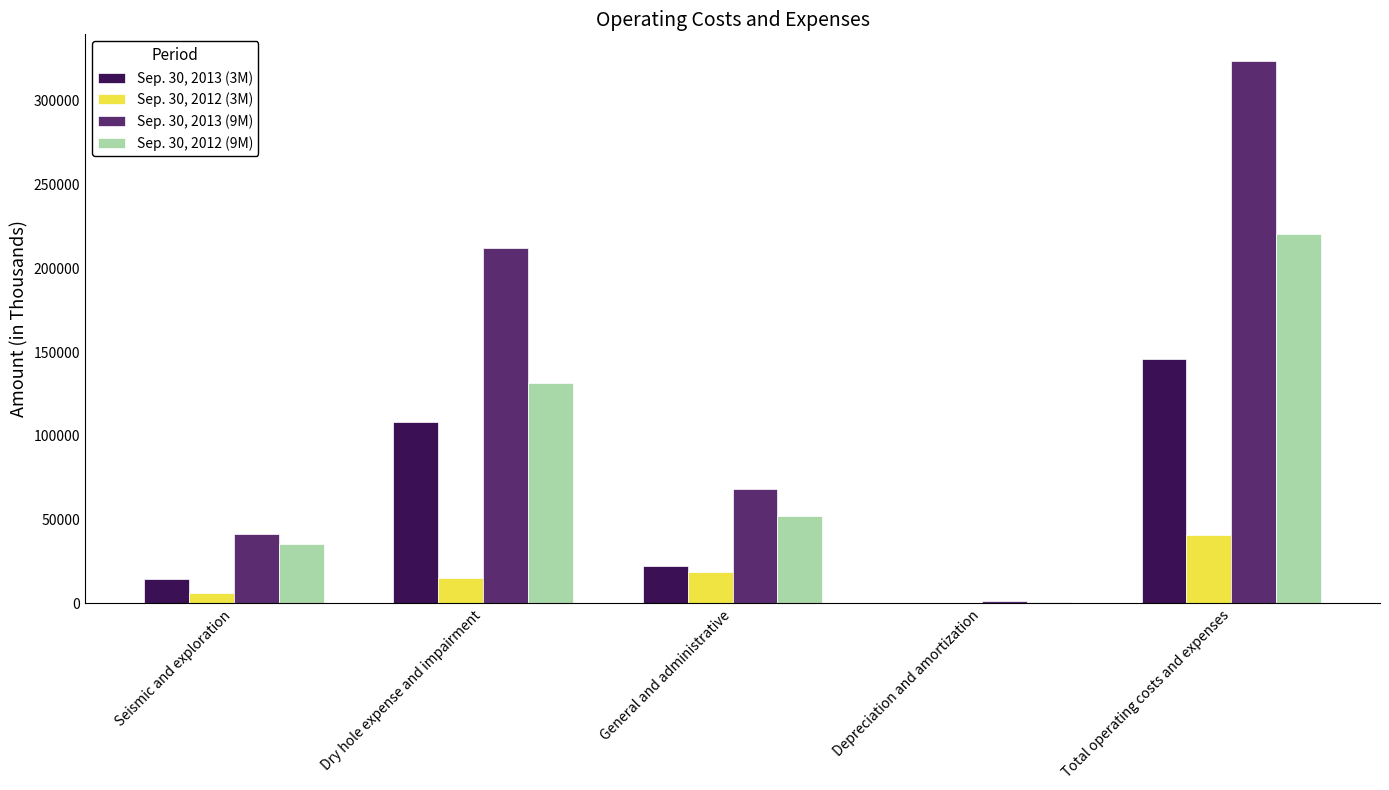

Which series has the largest range (max minus min)?

Sep. 30, 2013 (9M)